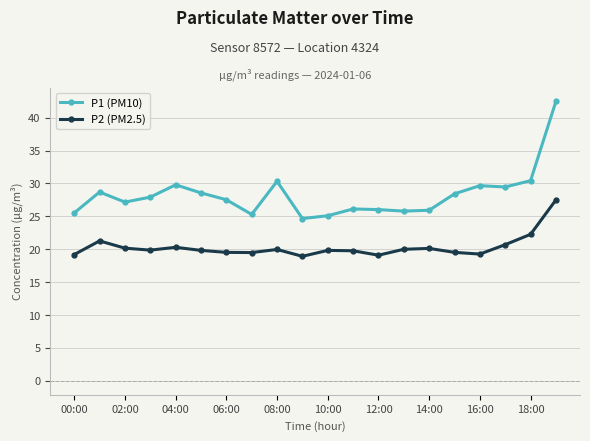

True or false: P2 (PM2.5) and P1 (PM10) intersect in this chart.

False